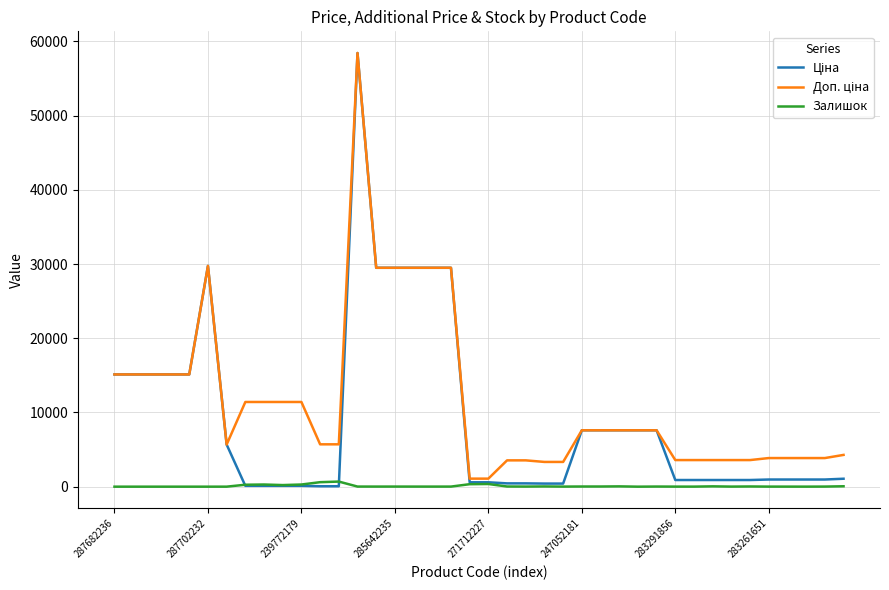

True or false: Доп. ціна has more than 1 points higher than both neighbors.

True